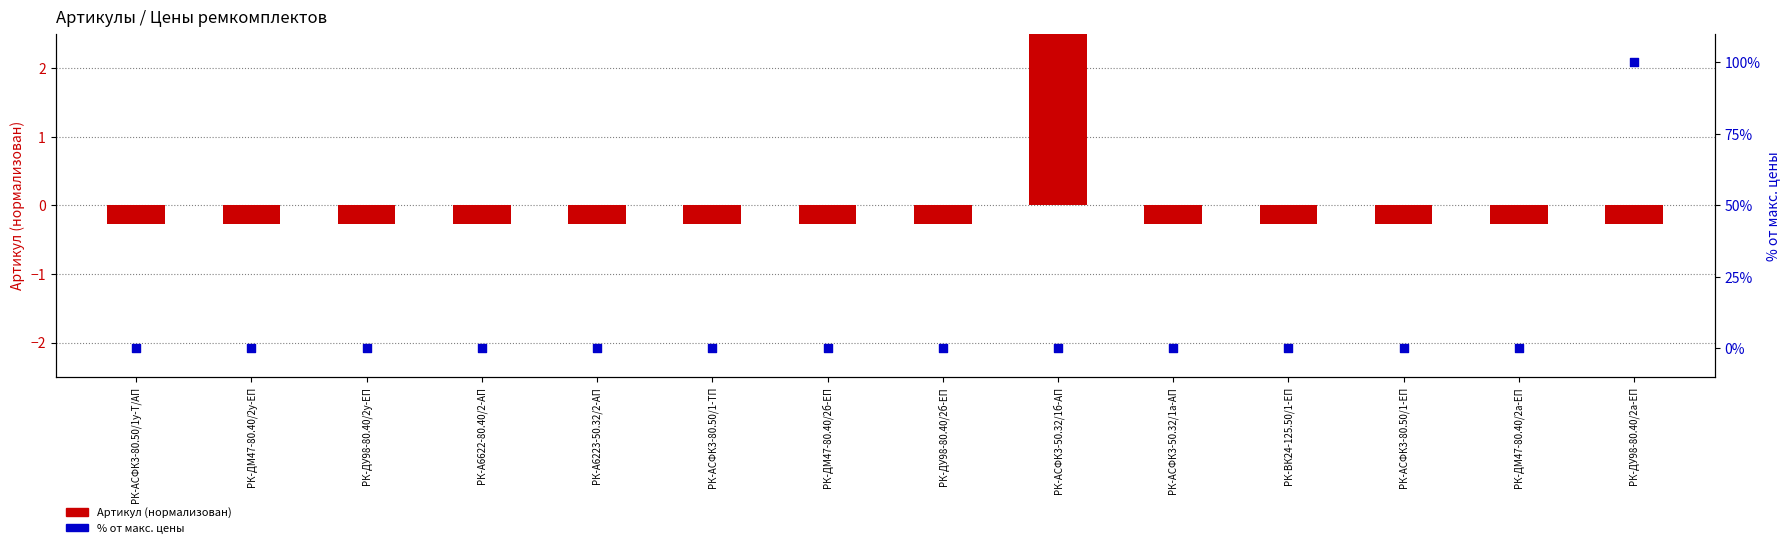

Which series reaches the minimum Y coordinate?

Артикул (нормализован)